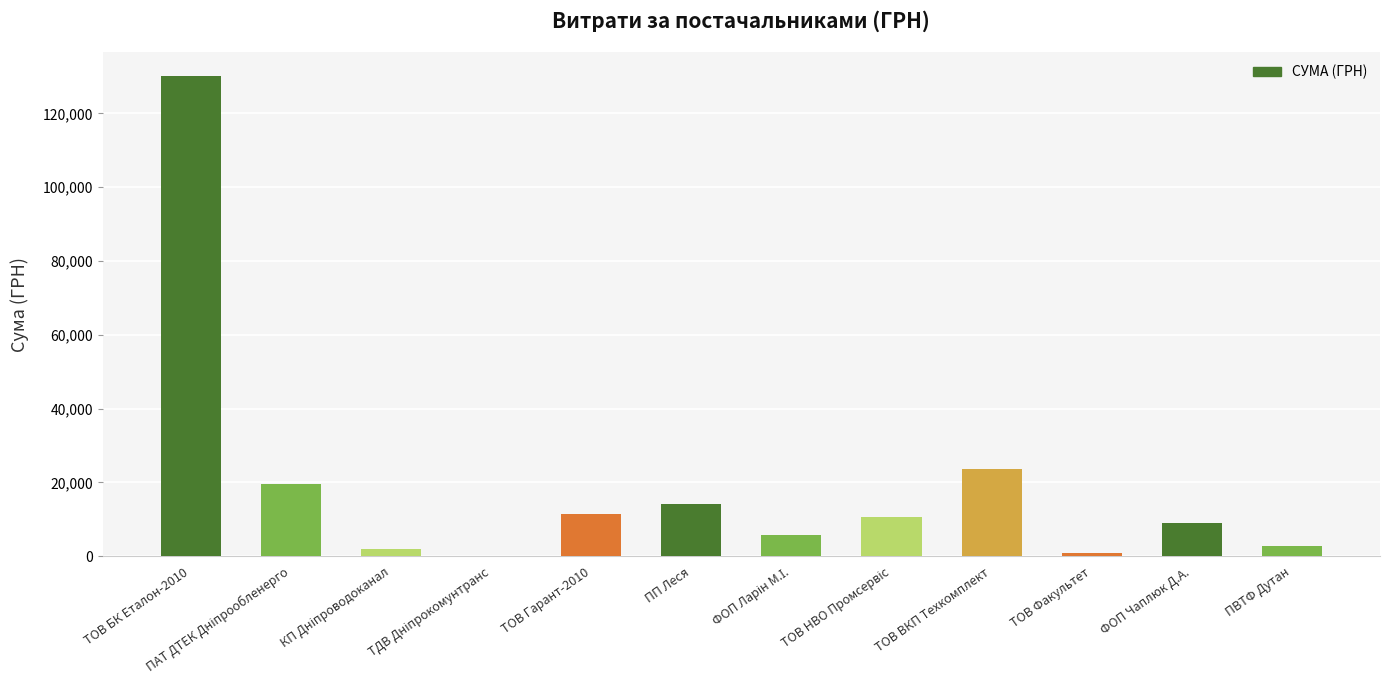

The value at ТОВ БК Еталон-2010 is 192396.2. True or false?

False